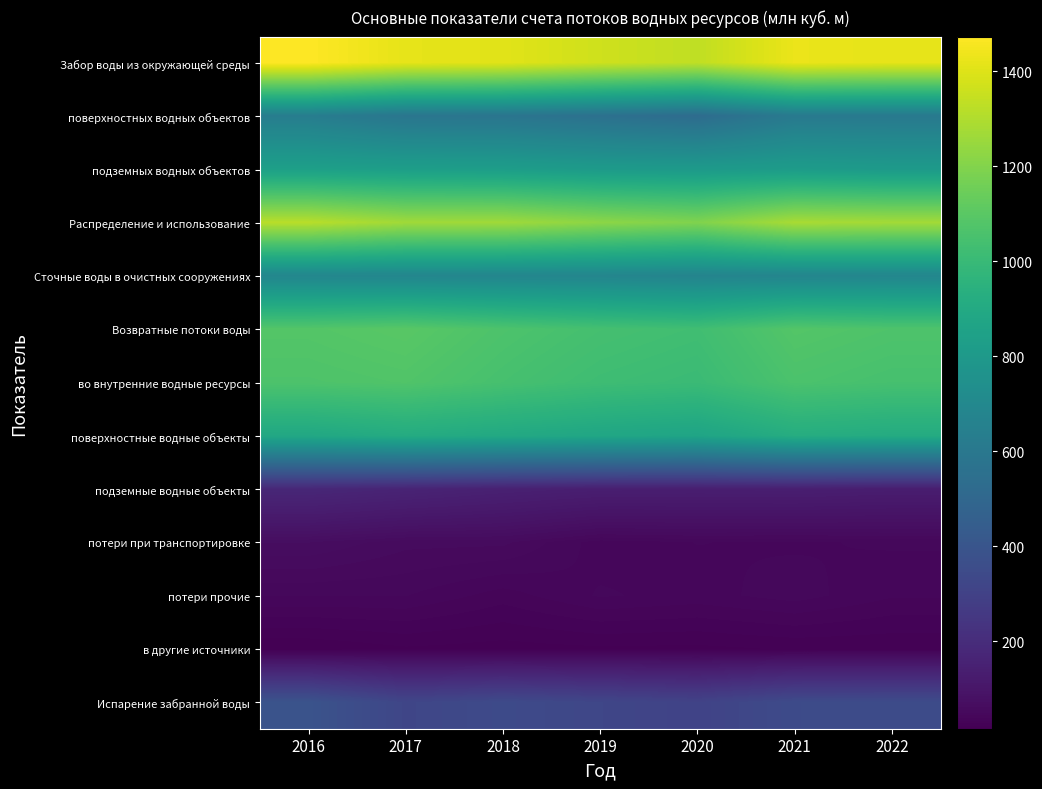

Reading left to right, list all the values displayed in this chart.

Забор воды из окружающей среды: 2016=1472.5	2017=1417.2	2018=1407.7	2019=1364.8	2020=1333.7	2021=1428.8	2022=1416.2
поверхностных водных объектов: 2016=632.3	2017=586.2	2018=581.1	2019=555.9	2020=529.4	2021=612.1	2022=610.4
подземных водных объектов: 2016=840.2	2017=831.1	2018=826.7	2019=808.9	2020=804.3	2021=816.7	2022=805.8
Распределение и использование: 2016=1316.6	2017=1266.5	2018=1264.8	2019=1222.5	2020=1194.3	2021=1283.4	2022=1272.5
Сточные воды в очистных сооружениях: 2016=687.5	2017=685.0	2018=684.1	2019=681.0	2020=671.8	2021=680.8	2022=686.0
Возвратные потоки воды: 2016=1083.1	2017=1096.3	2018=1064.8	2019=1040.8	2020=1027.3	2021=1082.8	2022=1068.1
во внутренние водные ресурсы: 2016=1066.9	2017=1075.3	2018=1045.8	2019=1020.0	2020=1007.0	2021=1060.3	2022=1045.6
поверхностные водные объекты: 2016=890.2	2017=912.3	2018=897.3	2019=881.1	2020=869.1	2021=921.2	2022=911.9
подземные водные объекты: 2016=176.7	2017=163.0	2018=148.5	2019=138.9	2020=137.9	2021=139.1	2022=133.7
потери при транспортировке: 2016=67.6	2017=57.9	2018=57.6	2019=41.5	2020=44.8	2021=43.8	2022=45.6
потери прочие: 2016=44.9	2017=44.9	2018=36.0	2019=45.4	2020=42.4	2021=47.4	2022=39.6
в другие источники: 2016=16.2	2017=20.9	2018=19.1	2019=20.7	2020=20.2	2021=22.5	2022=22.5
Испарение забранной воды: 2016=389.4	2017=321.0	2018=342.9	2019=324.0	2020=306.4	2021=346.0	2022=348.1